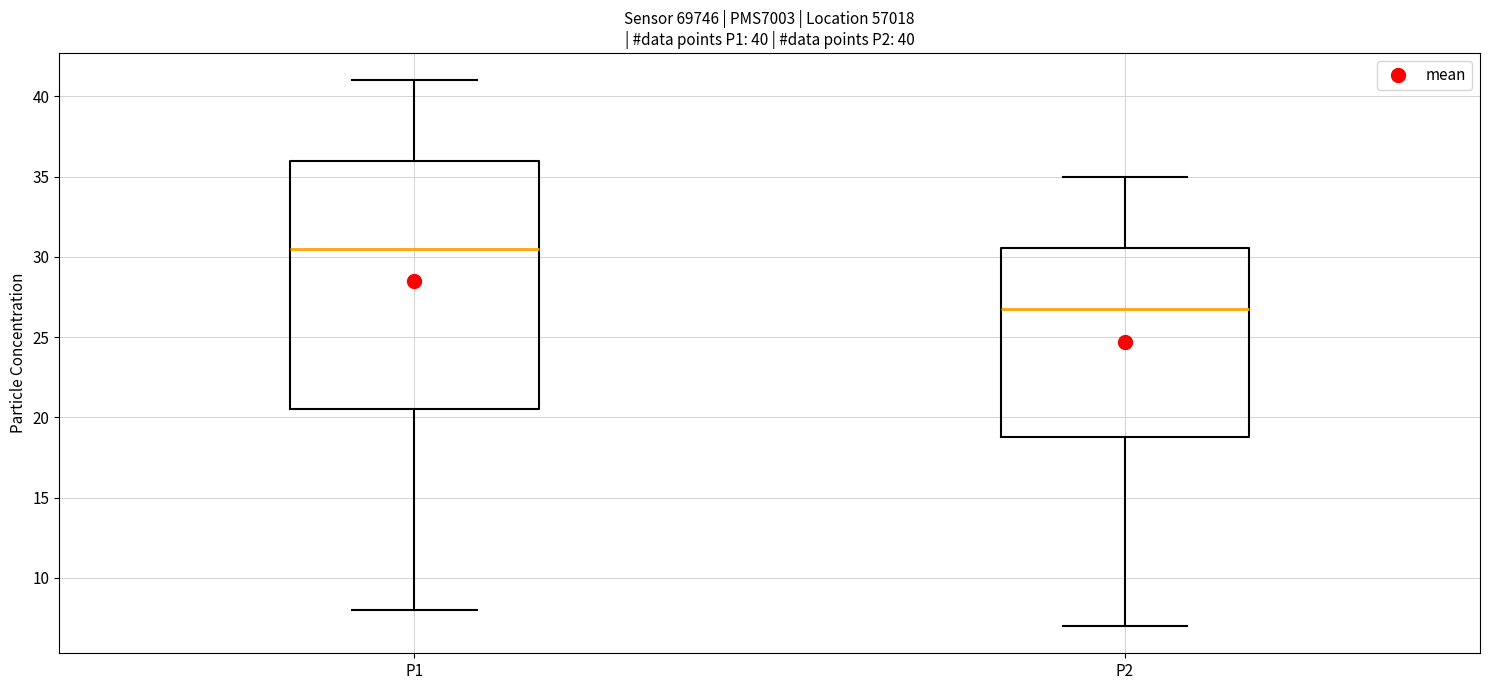

Comparing the boxes themselves (not the whiskers), which one is the tallest?

P1